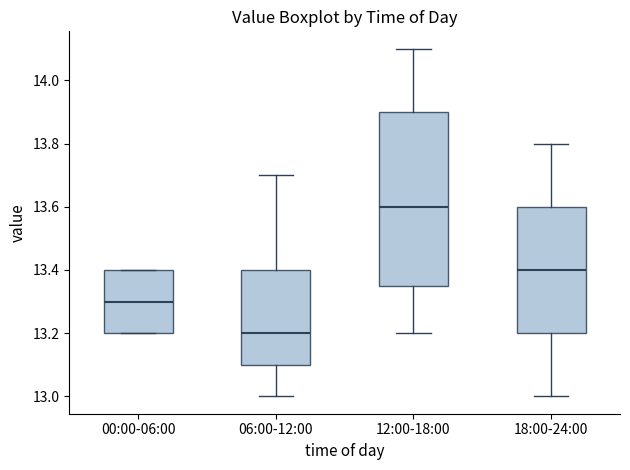

Which box has the highest median line?

12:00-18:00